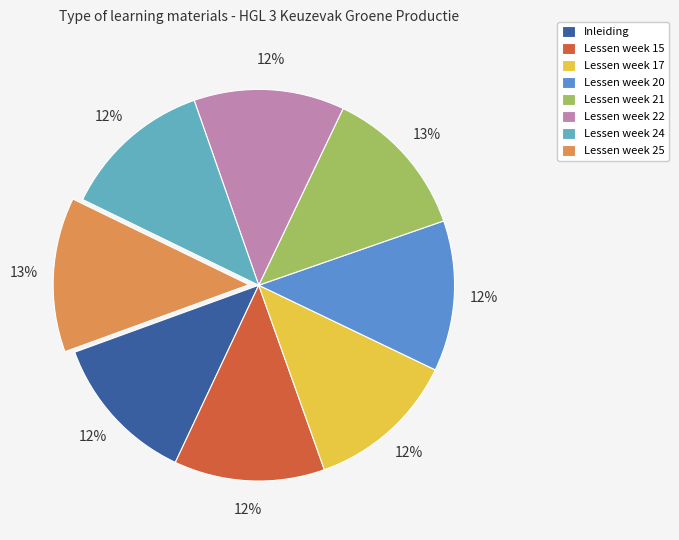

Is Lessen week 21 the majority of the pie?

No